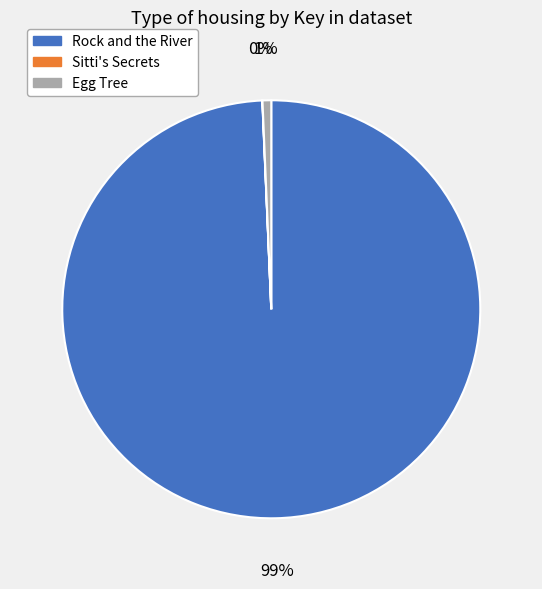

Which category has the biggest portion of the pie?

Rock and the River